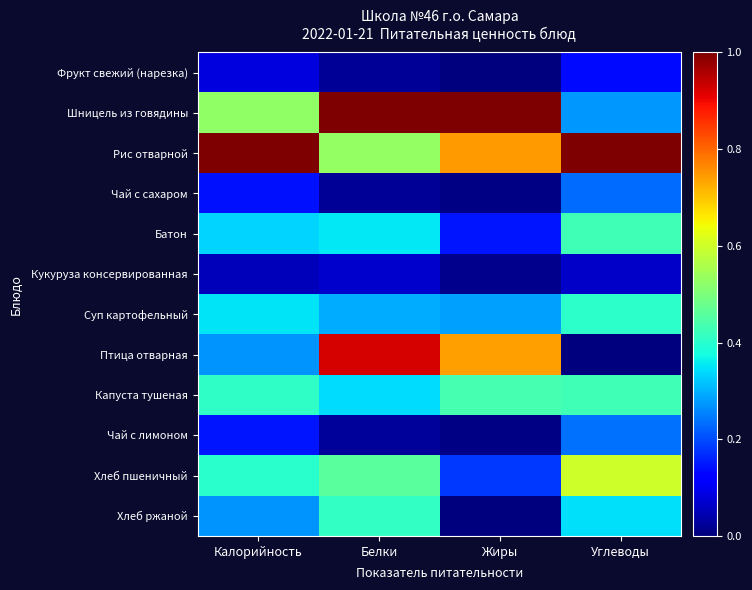

At how many categories does at least one series exceed 0?

4